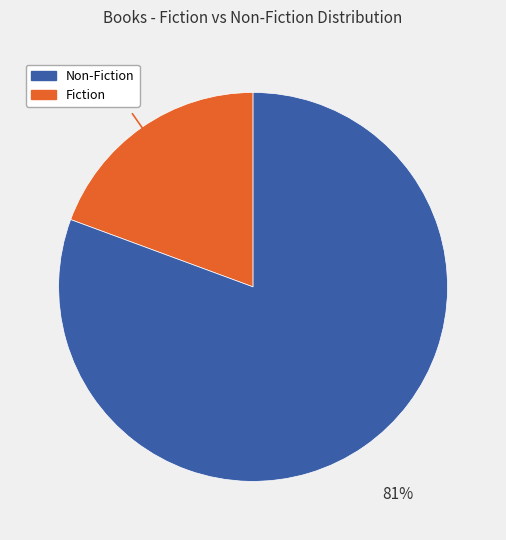

To the nearest percent, what is the average slice percentage?

50%